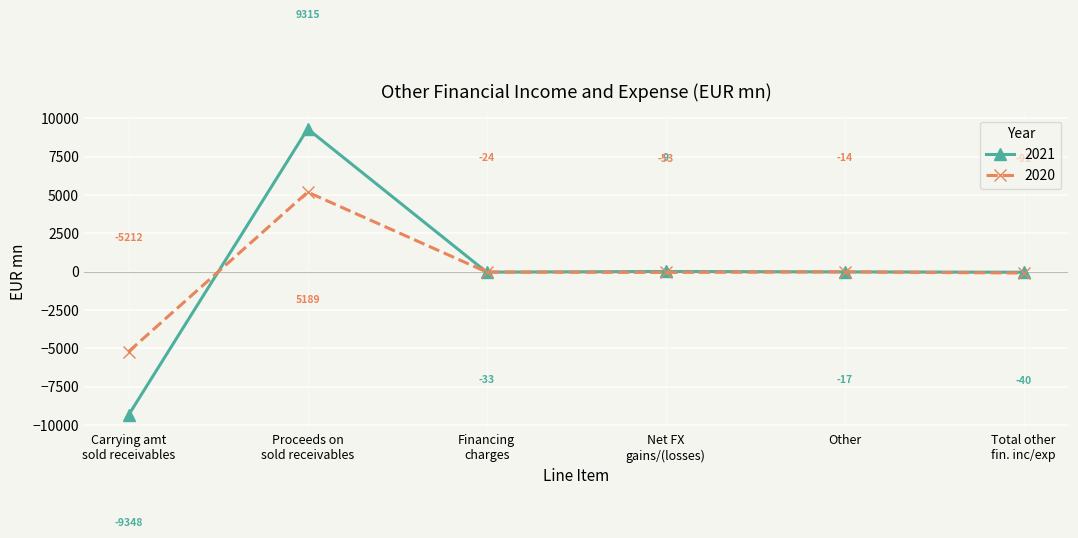

What is the spread (max minus min) of values at Other?

3